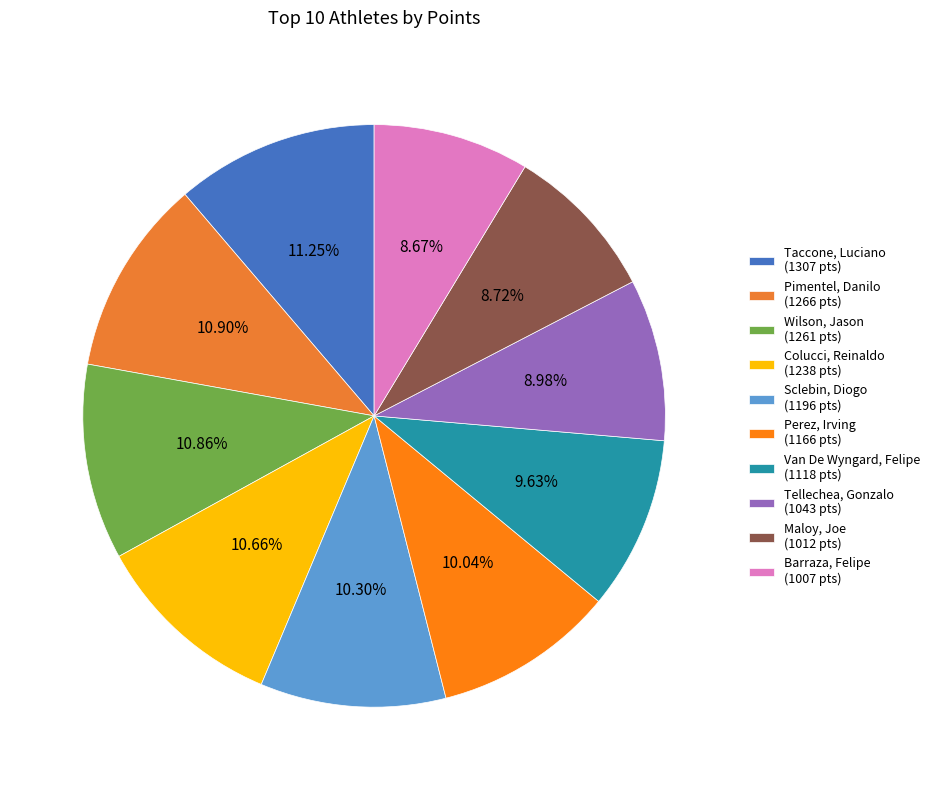

Rank the categories by value from highest to lowest.

Taccone, Luciano, Pimentel, Danilo, Wilson, Jason, Colucci, Reinaldo, Sclebin, Diogo, Perez, Irving, Van De Wyngard, Felipe, Tellechea, Gonzalo, Maloy, Joe, Barraza, Felipe